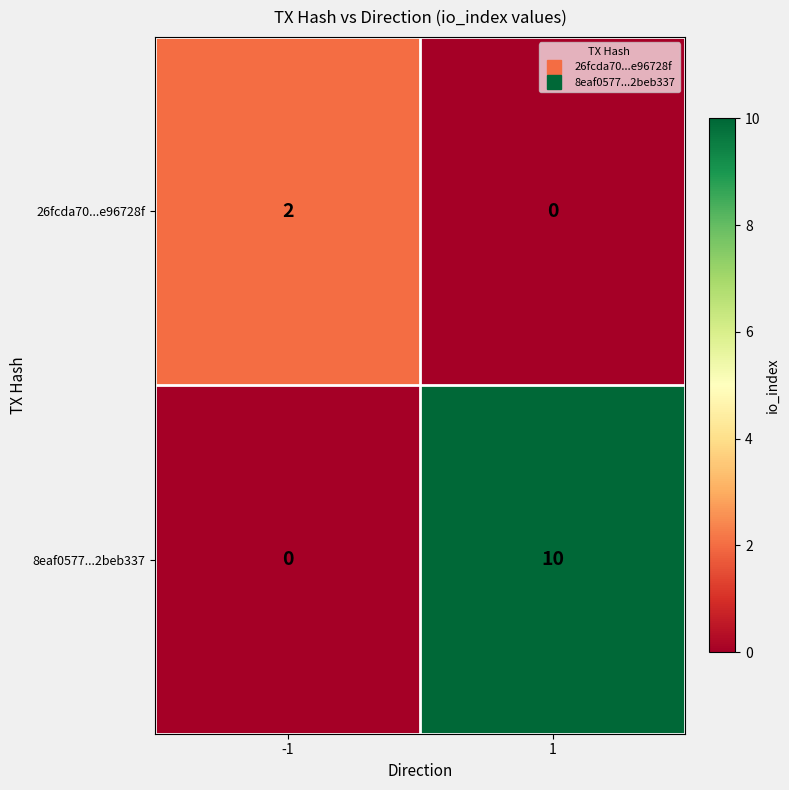

How many distinct data groups are displayed?

2